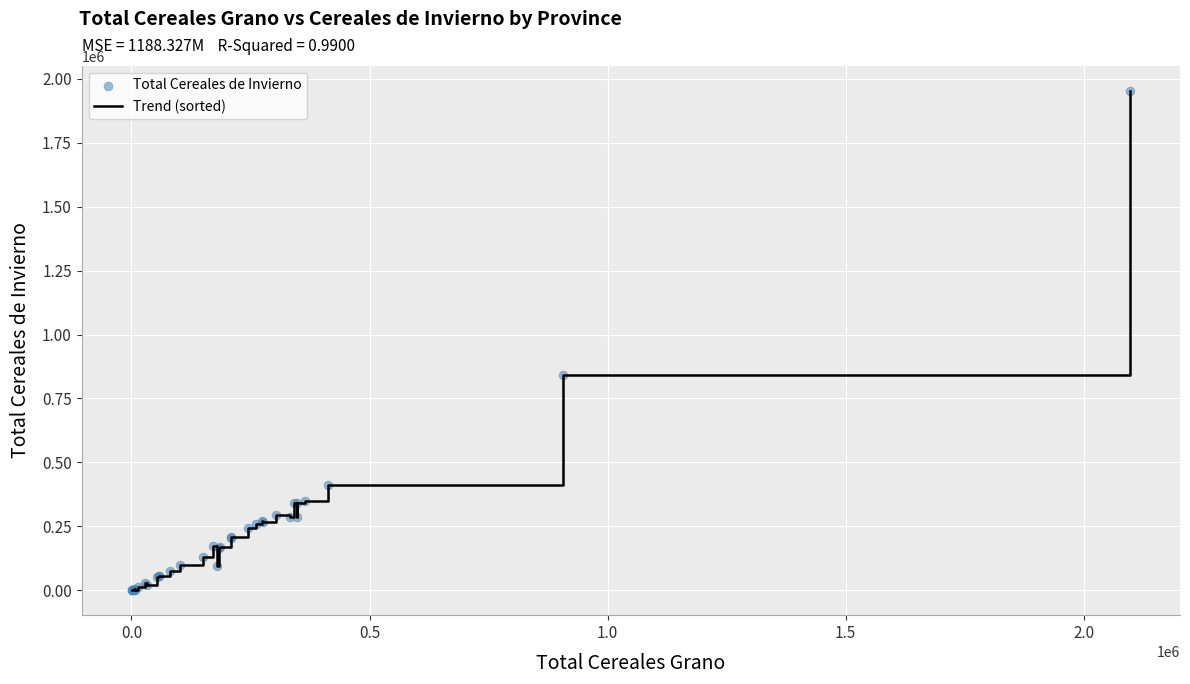

What is the maximum value shown in the chart?

1953519.3